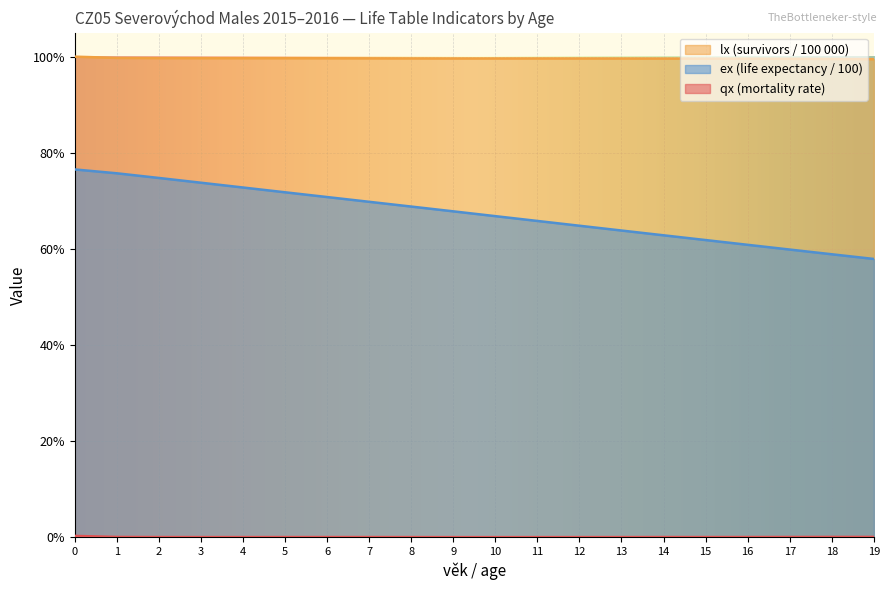

Reading right to left, what are all the values shown in this chart?

qx: 0.0	0.0	0.0	0.0	0.0	0.0	0.0	0.0	0.0	0.0	0.0	0.0	0.0	0.0	0.0	0.0	0.0	0.0	0.0	0.0
lx: 1.0	1.0	1.0	1.0	1.0	1.0	1.0	1.0	1.0	1.0	1.0	1.0	1.0	1.0	1.0	1.0	1.0	1.0	1.0	1.0
ex: 0.6	0.6	0.6	0.6	0.6	0.6	0.6	0.6	0.7	0.7	0.7	0.7	0.7	0.7	0.7	0.7	0.7	0.7	0.8	0.8